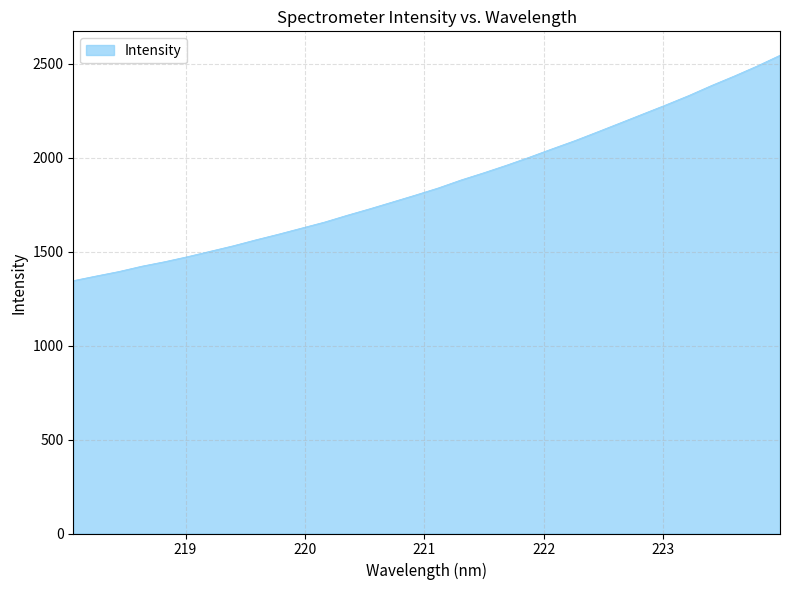

What is the difference between the maximum and minimum values?

1199.3